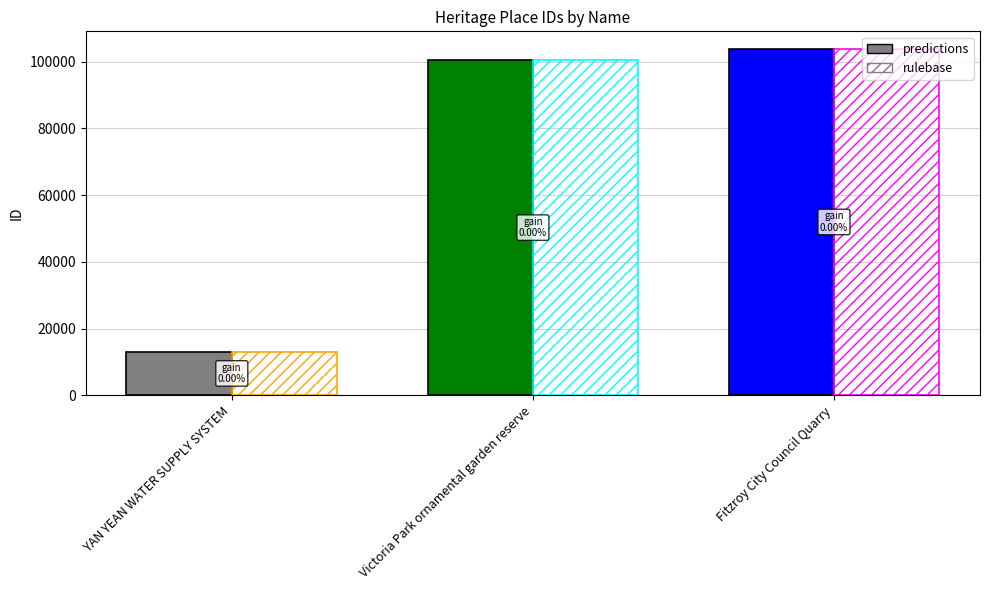

List the labels in order of rulebase value, largest first.

Fitzroy City Council Quarry, Victoria Park ornamental garden reserve, YAN YEAN WATER SUPPLY SYSTEM